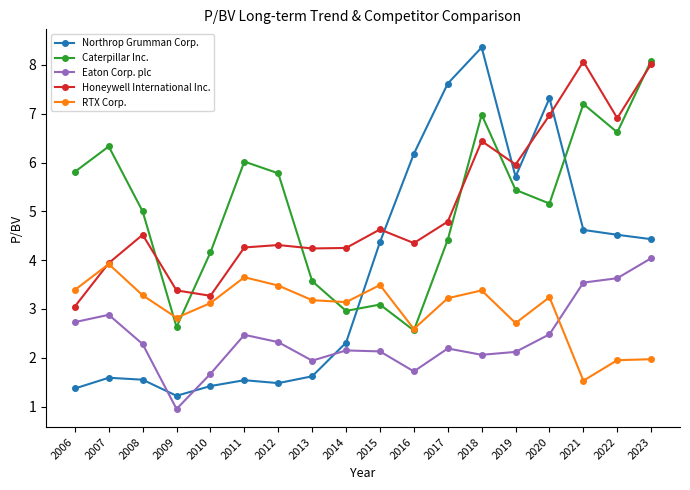

What is the sum of all Northrop Grumman Corp. values?

67.2